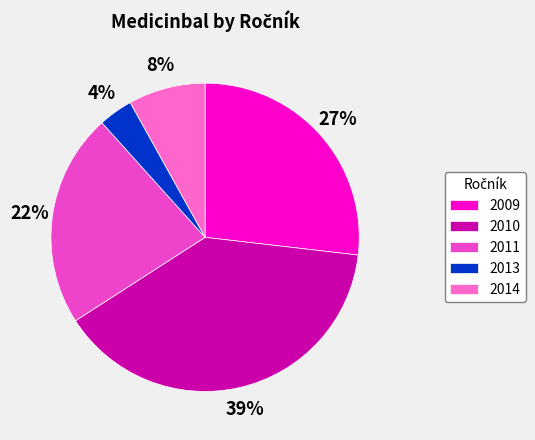

Combined, do 2014 and 2010 account for over 50%?

No